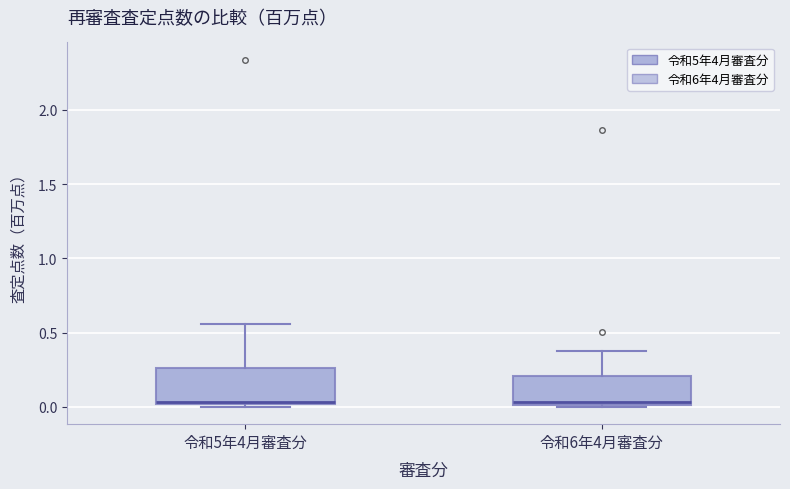

Reading left to right, read every box against the y-axis: the position of its median line, the range the box covers, and the ends of its whiskers. The values are not printed on the chart, so give them approximately, as read against the axis.

令和5年4月審査分: median 0.05, box 0.00 to 0.25, whiskers 0.00 (just below the box's lower edge) to 0.55
令和6年4月審査分: median 0.05, box 0.00 to 0.20, whiskers 0.00 to 0.35